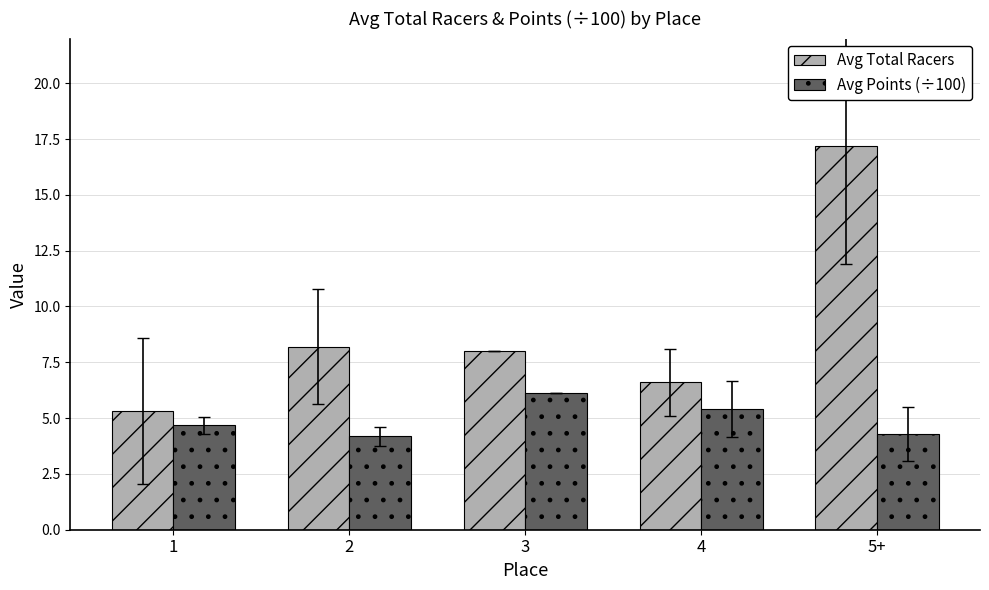

How many groups of bars are there?

5